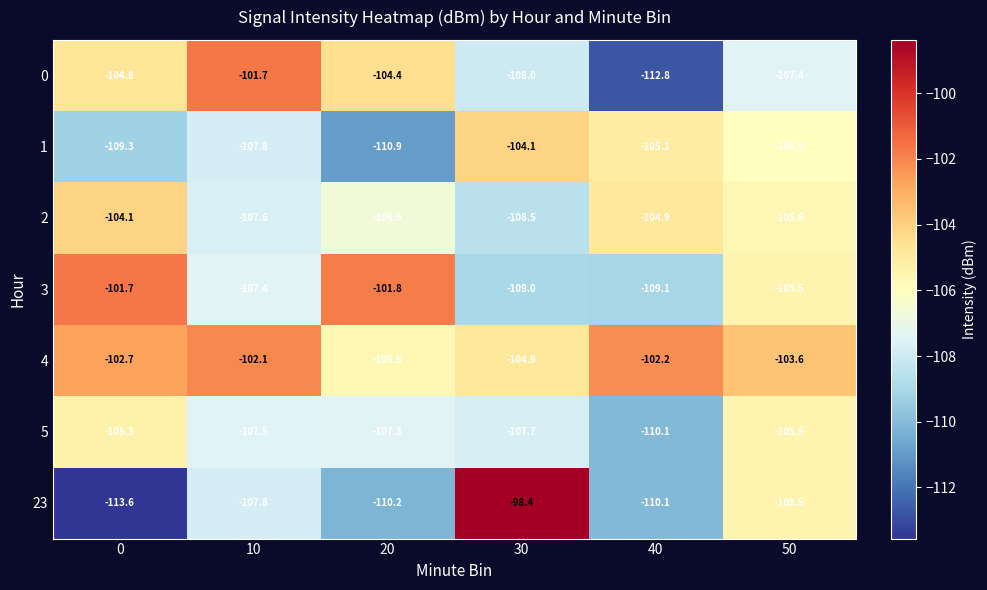

At which label is 23 closest to -106?

50